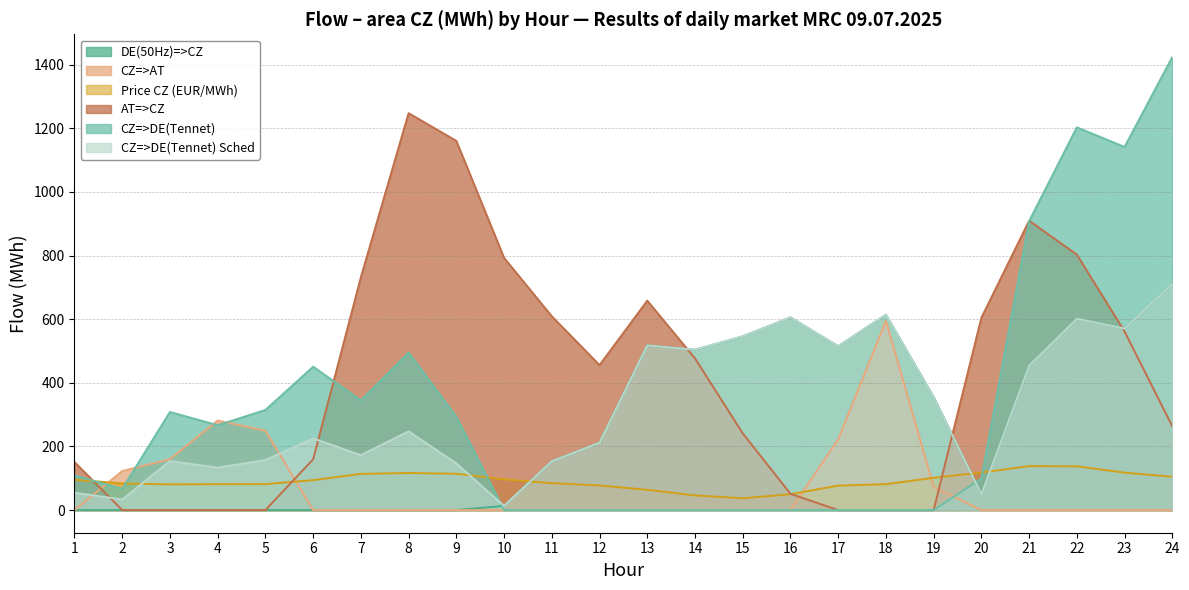

Which category has the lowest value in the CZ=>DE(Tennet) Sched series?

10